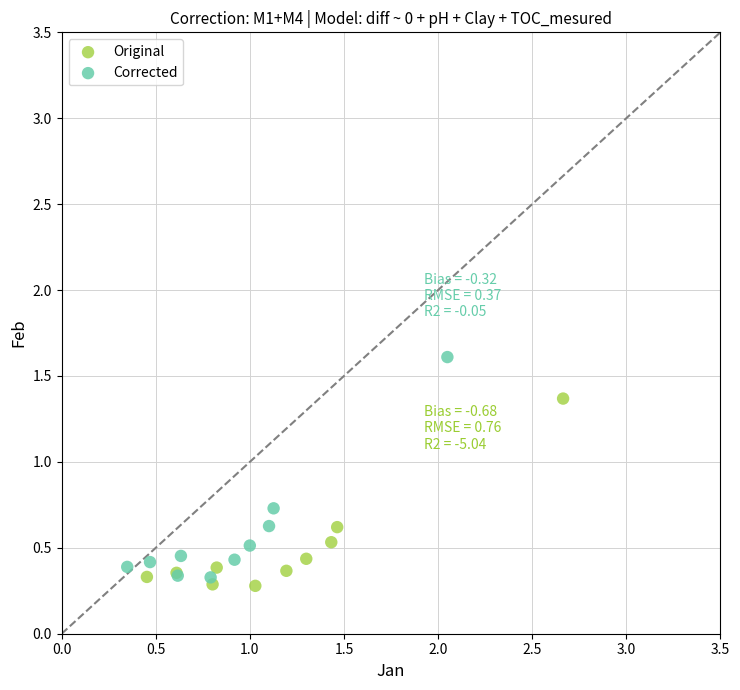

What are all the series names shown in the legend?

Original, Corrected